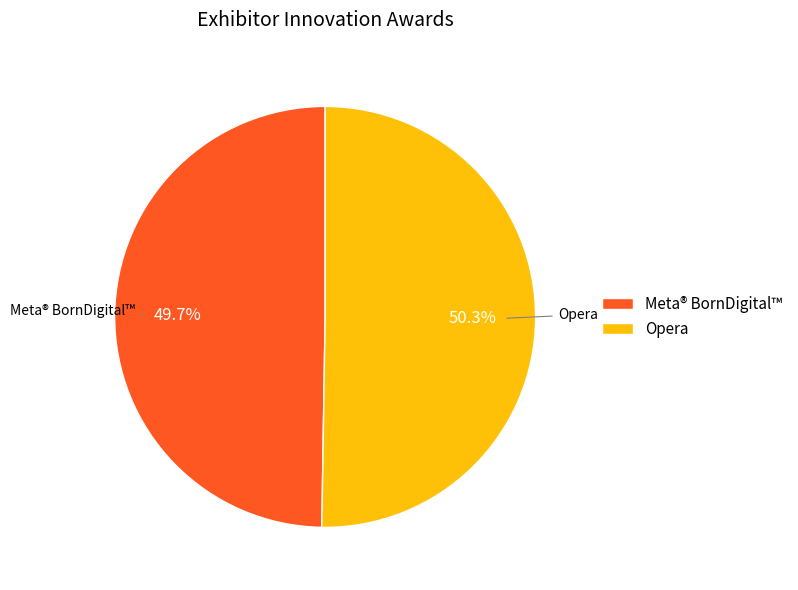

Which has a higher value, Opera or Meta® BornDigital™?

Opera